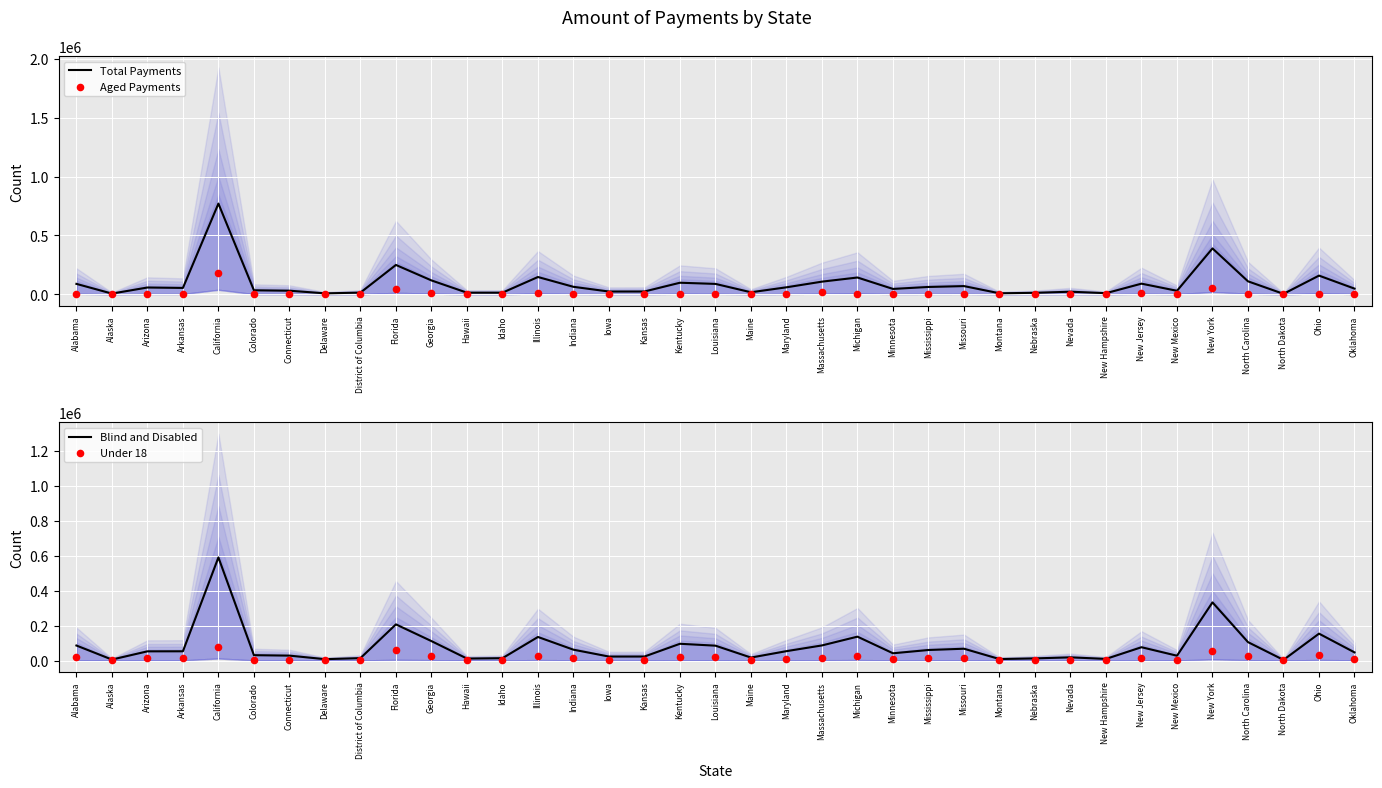

Which series has the largest total across all categories?

Total Payments